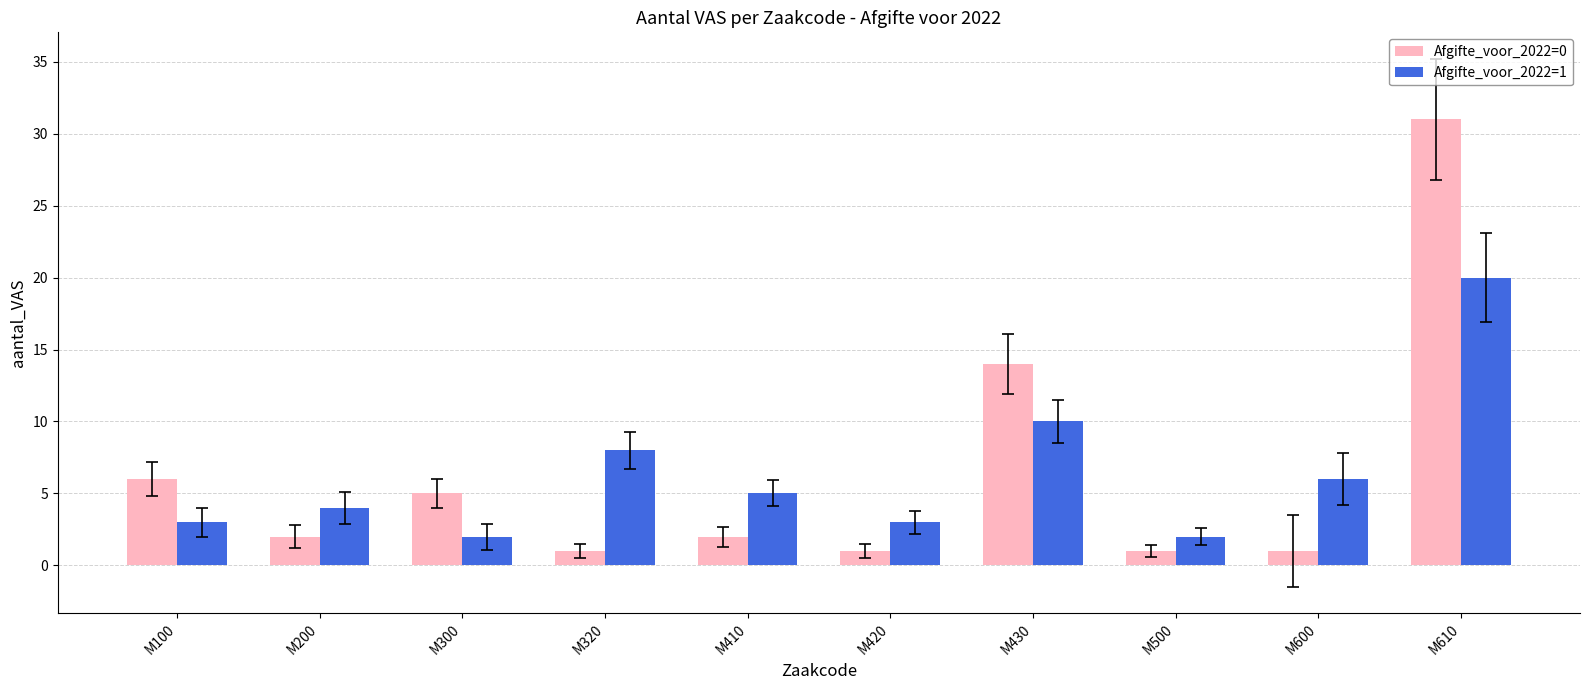

Where does the Afgifte_voor_2022=0 series first go above 2?

M100